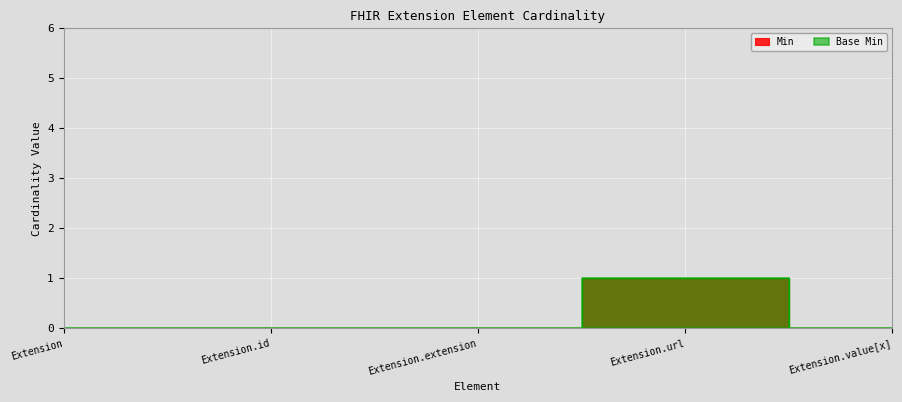

How many positive values does the Min series have?

1